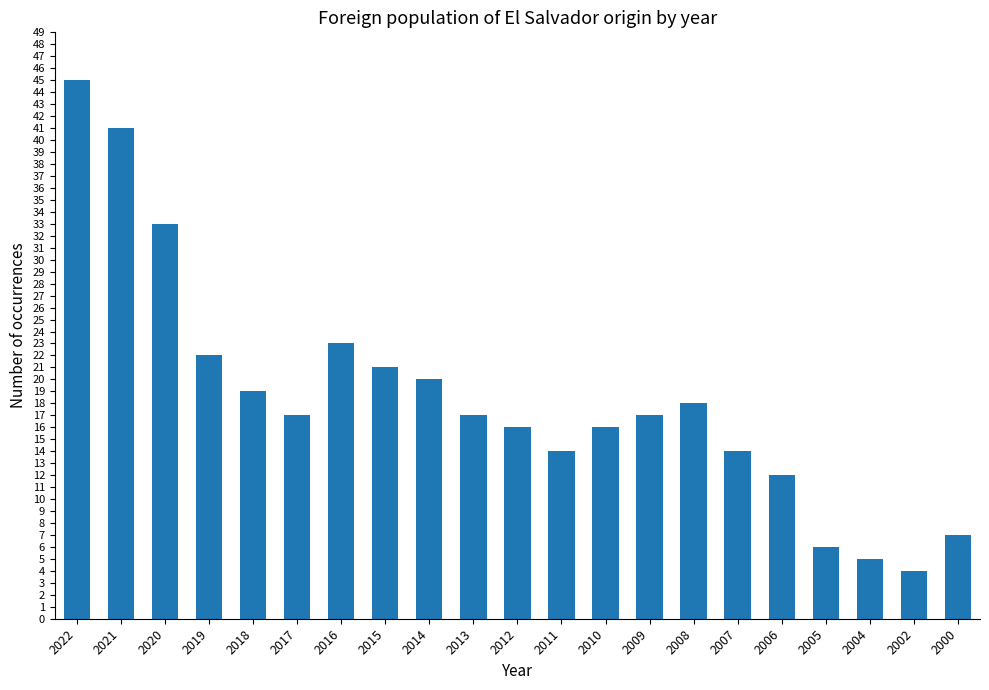

Approximately how many times larger is the value at 2014 compared to 2016?

0.9